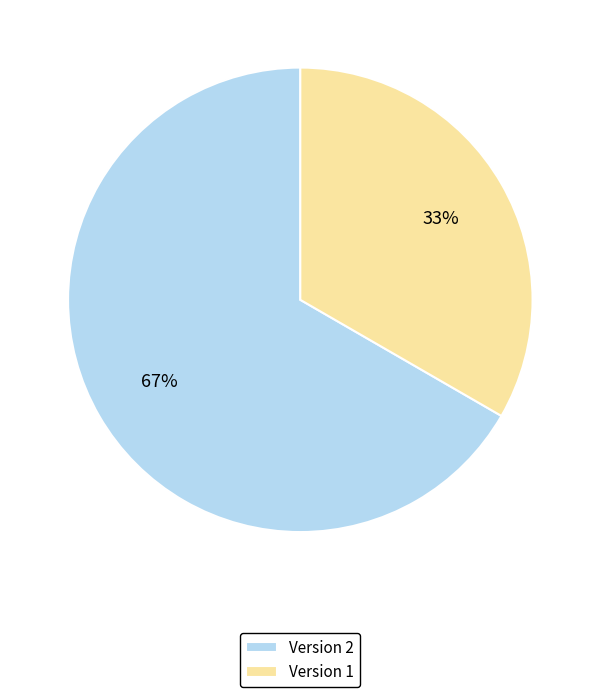

Which slice is the largest?

Version 2